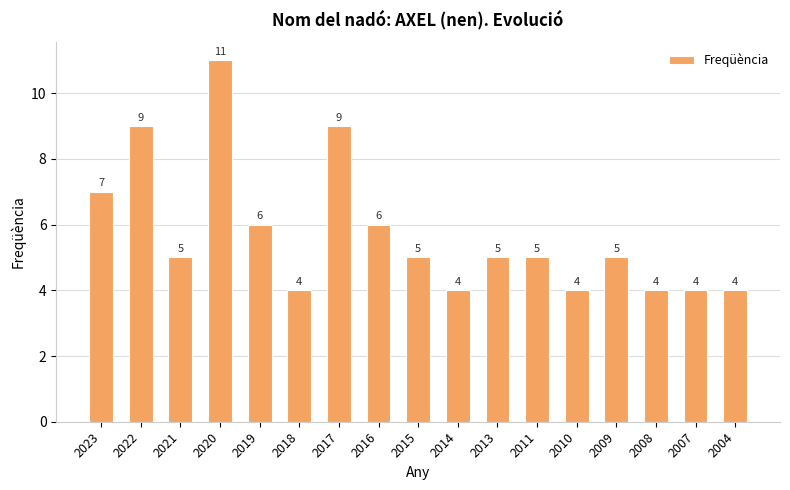

How many categories are shown in the chart?

17